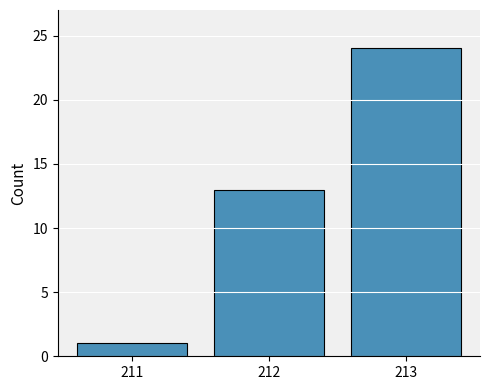

At which label is the value closest to 12?

212